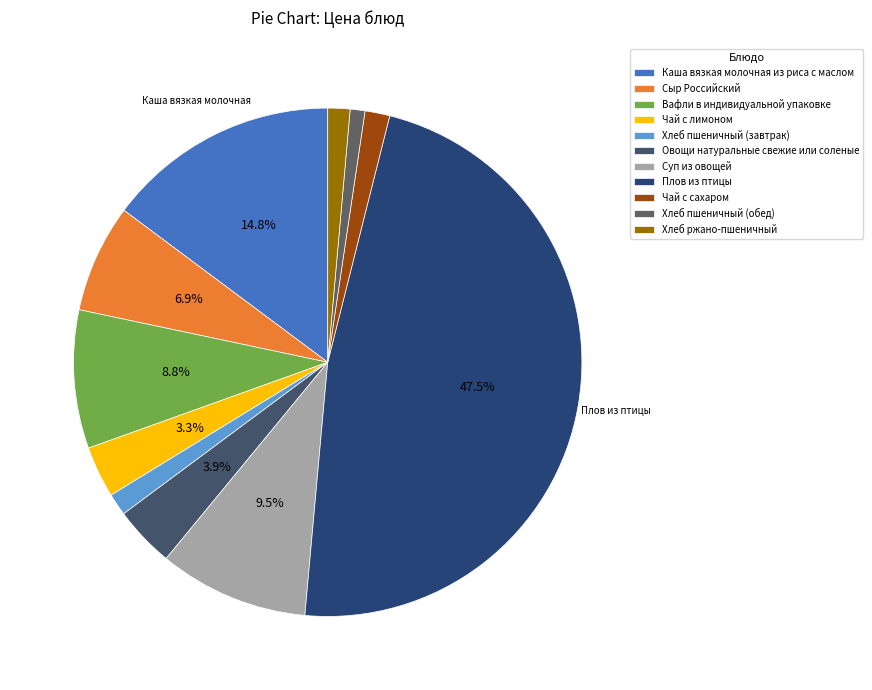

To the nearest percent, what is the difference between the largest and smallest slice percentages?

47%